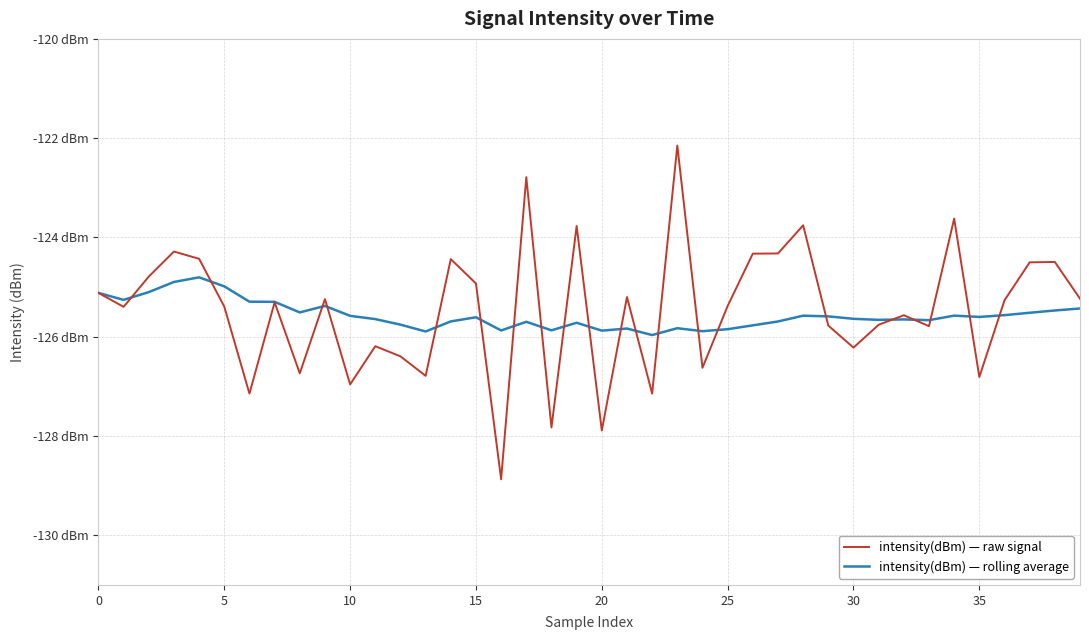

What is the label of the 30th point from the left?

29